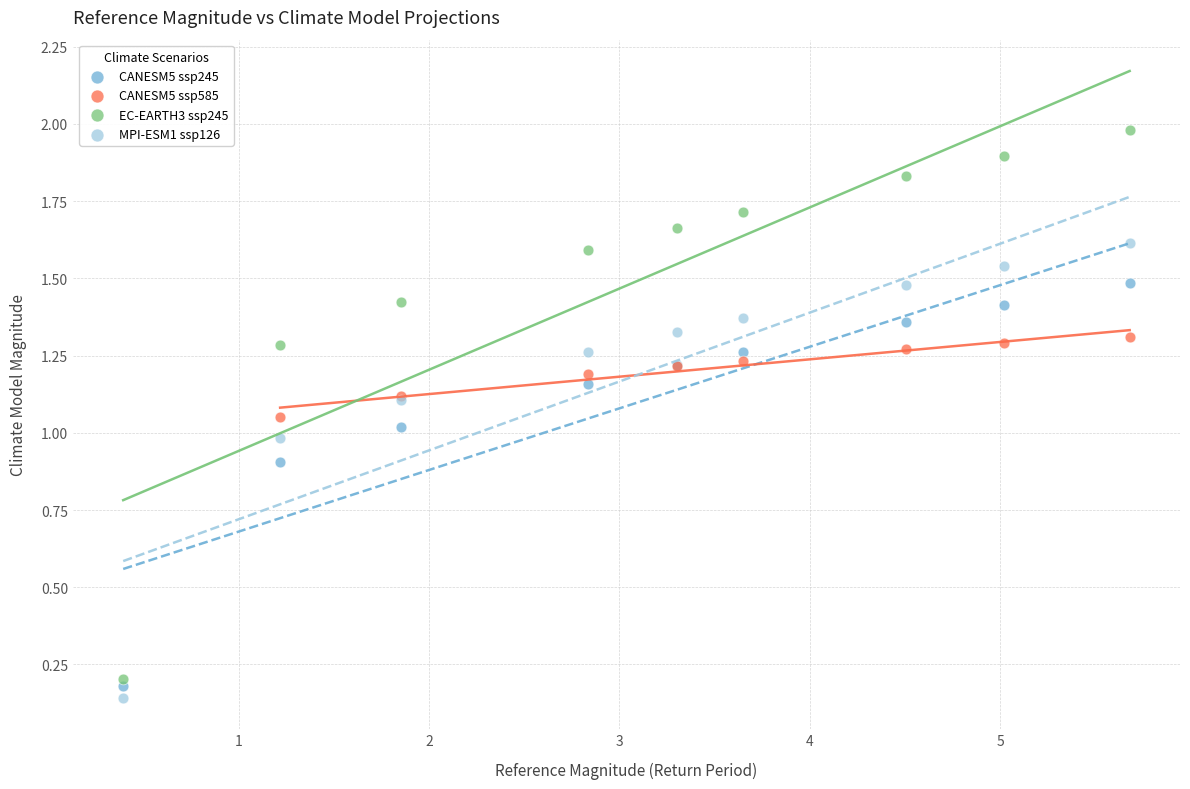

Which series contains the highest Y value?

EC-EARTH3 ssp245